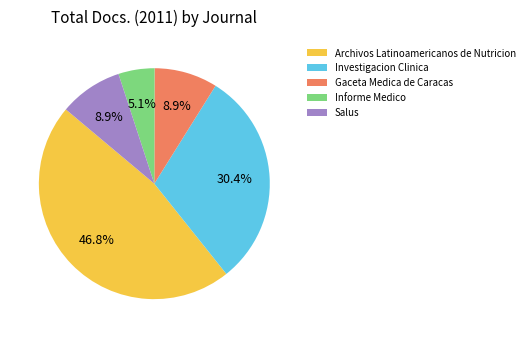

Count the number of slices in the pie.

5